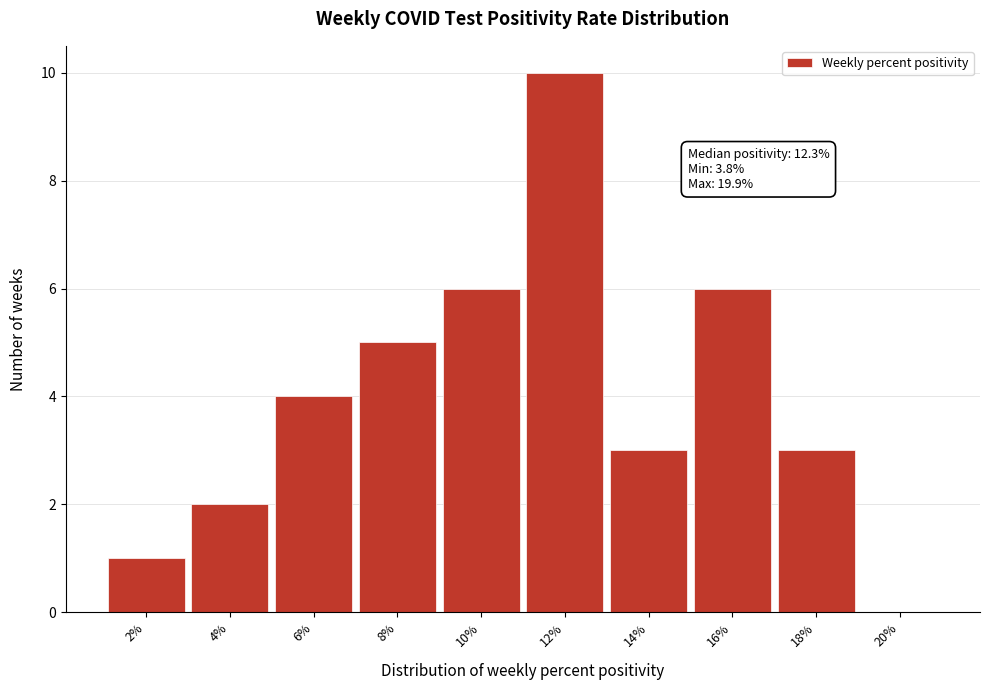

Reading left to right, transcribe all the data shown in this chart.

2%=1	4%=2	6%=4	8%=5	10%=6	12%=10	14%=3	16%=6	18%=3	20%=0